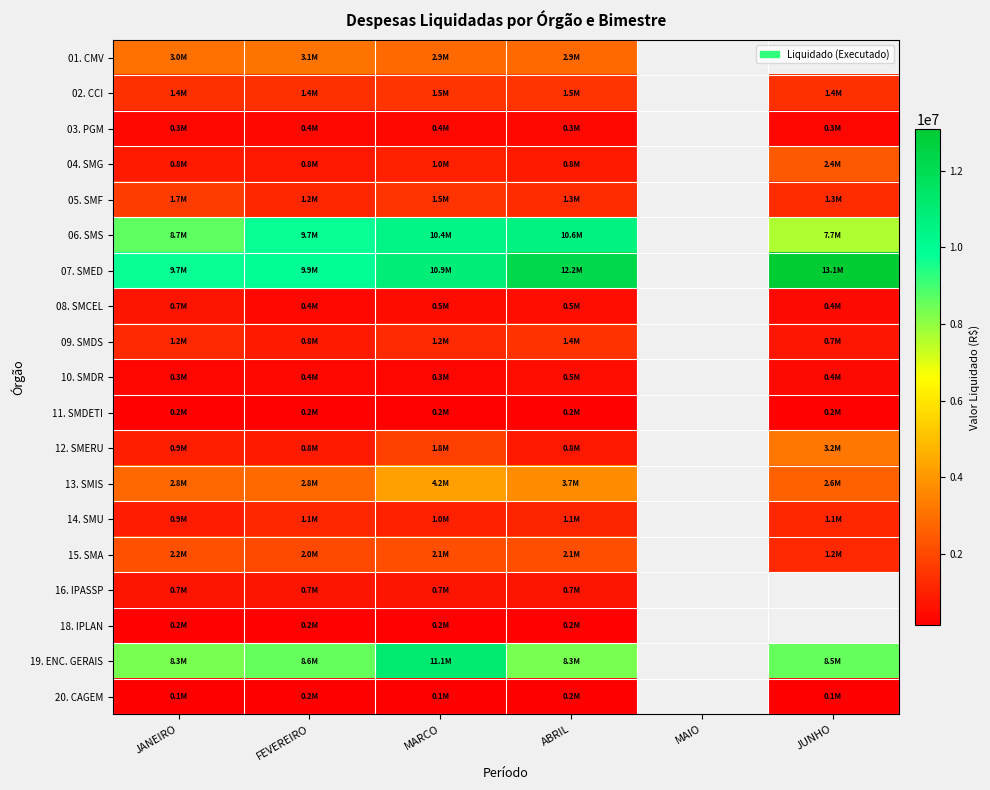

What is the sum of the 05. SMF values at FEVEREIRO and JANEIRO?

2840688.2